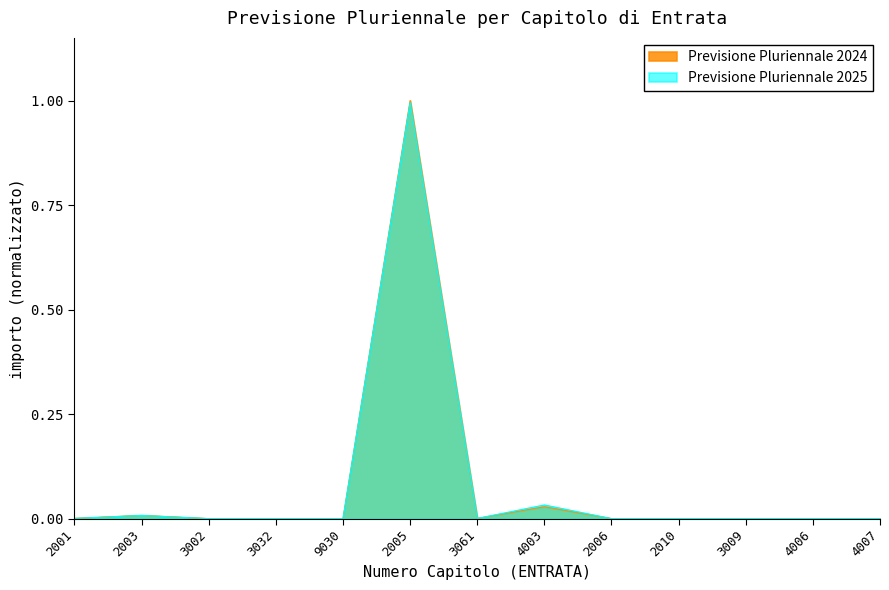

At which label does Previsione Pluriennale 2024 reach its peak?

2005